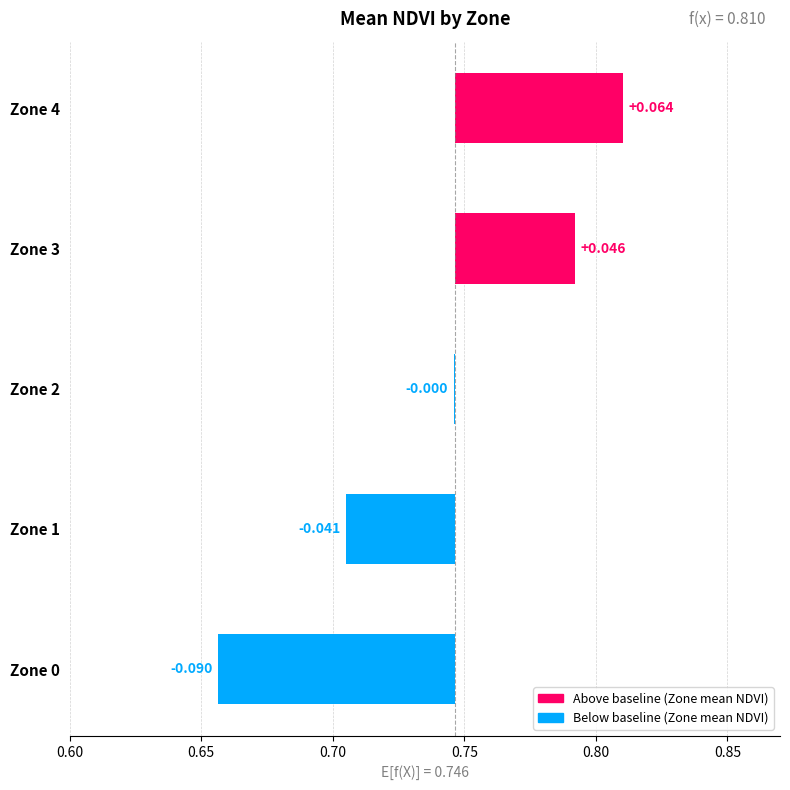

Does the chart contain any negative values?

Yes